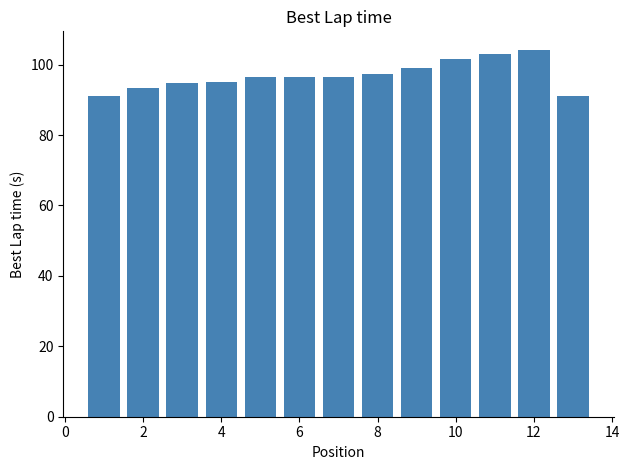

What is the difference between the second highest and minimum values?

11.9